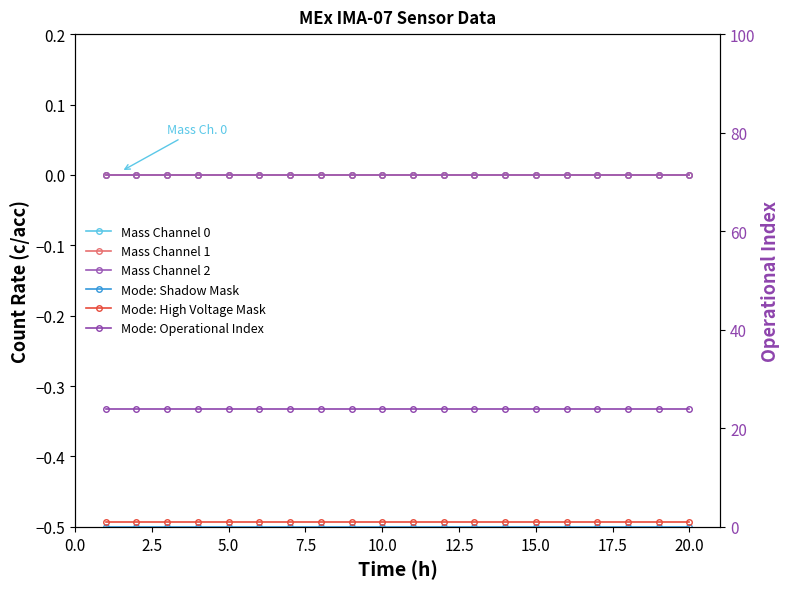

Which series has the largest range (max minus min)?

Mass Channel 0